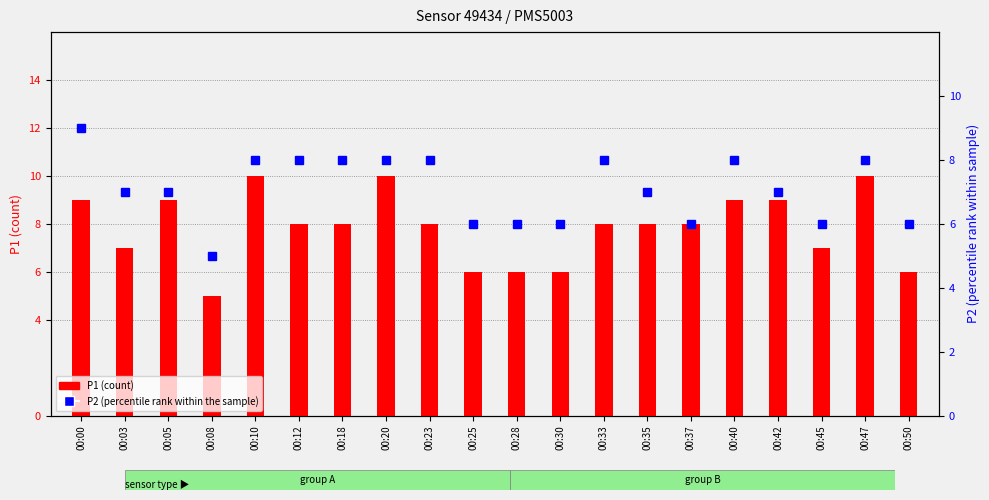

At how many categories does at least one series exceed 7?

13